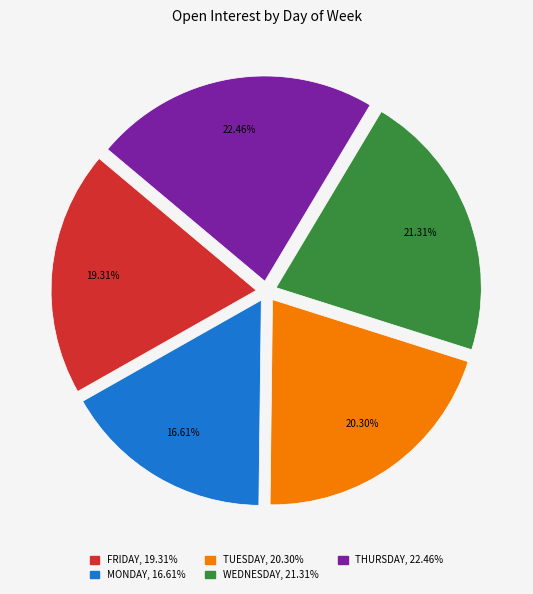

Which slice is the largest?

THURSDAY